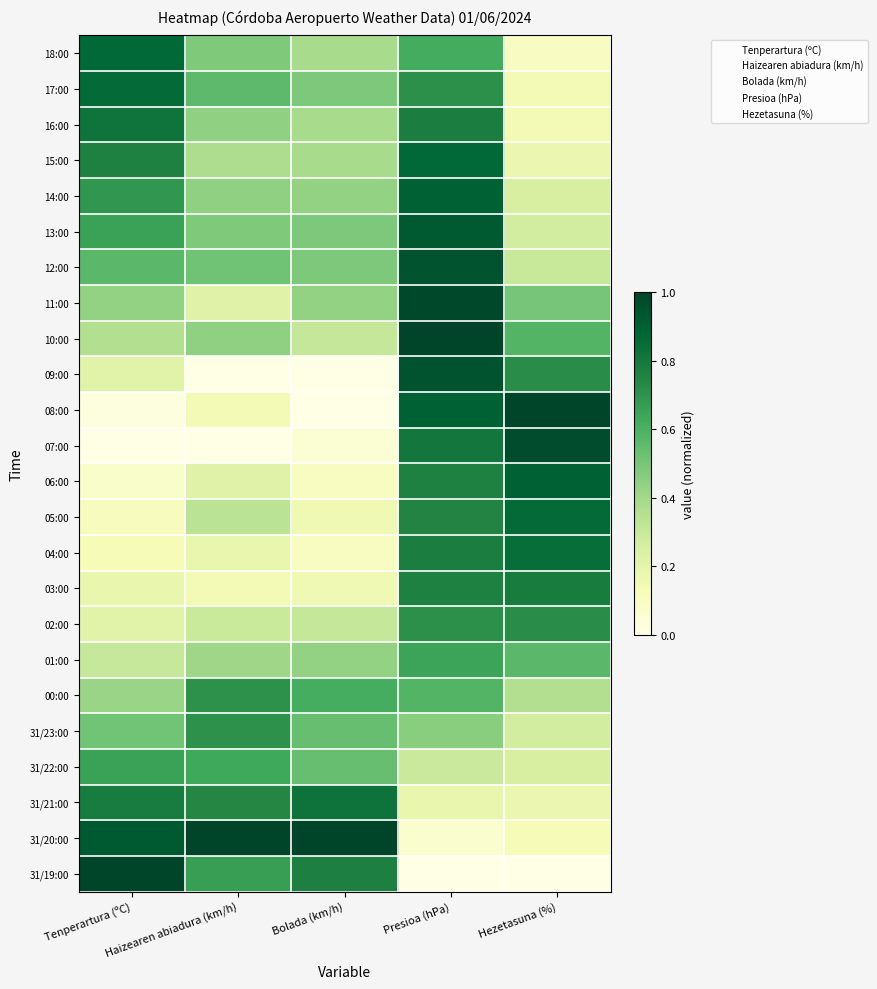

Reading left to right, transcribe all the data shown in this chart.

18:00: Tenperartura (ºC)=0.9	Haizearen abiadura (km/h)=0.5	Bolada (km/h)=0.4	Presioa (hPa)=0.6	Hezetasuna (%)=0.1
17:00: Tenperartura (ºC)=0.9	Haizearen abiadura (km/h)=0.6	Bolada (km/h)=0.5	Presioa (hPa)=0.7	Hezetasuna (%)=0.1
16:00: Tenperartura (ºC)=0.8	Haizearen abiadura (km/h)=0.4	Bolada (km/h)=0.4	Presioa (hPa)=0.8	Hezetasuna (%)=0.1
15:00: Tenperartura (ºC)=0.8	Haizearen abiadura (km/h)=0.4	Bolada (km/h)=0.4	Presioa (hPa)=0.9	Hezetasuna (%)=0.2
14:00: Tenperartura (ºC)=0.7	Haizearen abiadura (km/h)=0.4	Bolada (km/h)=0.4	Presioa (hPa)=0.9	Hezetasuna (%)=0.2
13:00: Tenperartura (ºC)=0.7	Haizearen abiadura (km/h)=0.5	Bolada (km/h)=0.5	Presioa (hPa)=0.9	Hezetasuna (%)=0.3
12:00: Tenperartura (ºC)=0.6	Haizearen abiadura (km/h)=0.5	Bolada (km/h)=0.5	Presioa (hPa)=0.9	Hezetasuna (%)=0.3
11:00: Tenperartura (ºC)=0.4	Haizearen abiadura (km/h)=0.2	Bolada (km/h)=0.4	Presioa (hPa)=1.0	Hezetasuna (%)=0.5
10:00: Tenperartura (ºC)=0.4	Haizearen abiadura (km/h)=0.4	Bolada (km/h)=0.3	Presioa (hPa)=1.0	Hezetasuna (%)=0.6
09:00: Tenperartura (ºC)=0.2	Haizearen abiadura (km/h)=0.0	Bolada (km/h)=0.0	Presioa (hPa)=0.9	Hezetasuna (%)=0.7
08:00: Tenperartura (ºC)=0.0	Haizearen abiadura (km/h)=0.1	Bolada (km/h)=0.0	Presioa (hPa)=0.9	Hezetasuna (%)=1.0
07:00: Tenperartura (ºC)=0.0	Haizearen abiadura (km/h)=0.0	Bolada (km/h)=0.1	Presioa (hPa)=0.8	Hezetasuna (%)=1.0
06:00: Tenperartura (ºC)=0.1	Haizearen abiadura (km/h)=0.2	Bolada (km/h)=0.1	Presioa (hPa)=0.8	Hezetasuna (%)=0.9
05:00: Tenperartura (ºC)=0.1	Haizearen abiadura (km/h)=0.3	Bolada (km/h)=0.2	Presioa (hPa)=0.8	Hezetasuna (%)=0.9
04:00: Tenperartura (ºC)=0.1	Haizearen abiadura (km/h)=0.2	Bolada (km/h)=0.1	Presioa (hPa)=0.8	Hezetasuna (%)=0.8
03:00: Tenperartura (ºC)=0.2	Haizearen abiadura (km/h)=0.1	Bolada (km/h)=0.2	Presioa (hPa)=0.8	Hezetasuna (%)=0.8
02:00: Tenperartura (ºC)=0.2	Haizearen abiadura (km/h)=0.3	Bolada (km/h)=0.3	Presioa (hPa)=0.7	Hezetasuna (%)=0.7
01:00: Tenperartura (ºC)=0.3	Haizearen abiadura (km/h)=0.4	Bolada (km/h)=0.4	Presioa (hPa)=0.6	Hezetasuna (%)=0.6
00:00: Tenperartura (ºC)=0.4	Haizearen abiadura (km/h)=0.7	Bolada (km/h)=0.6	Presioa (hPa)=0.6	Hezetasuna (%)=0.4
31/23:00: Tenperartura (ºC)=0.5	Haizearen abiadura (km/h)=0.7	Bolada (km/h)=0.5	Presioa (hPa)=0.5	Hezetasuna (%)=0.3
31/22:00: Tenperartura (ºC)=0.7	Haizearen abiadura (km/h)=0.6	Bolada (km/h)=0.5	Presioa (hPa)=0.3	Hezetasuna (%)=0.2
31/21:00: Tenperartura (ºC)=0.8	Haizearen abiadura (km/h)=0.7	Bolada (km/h)=0.8	Presioa (hPa)=0.2	Hezetasuna (%)=0.2
31/20:00: Tenperartura (ºC)=0.9	Haizearen abiadura (km/h)=1.0	Bolada (km/h)=1.0	Presioa (hPa)=0.1	Hezetasuna (%)=0.1
31/19:00: Tenperartura (ºC)=1.0	Haizearen abiadura (km/h)=0.7	Bolada (km/h)=0.8	Presioa (hPa)=0.0	Hezetasuna (%)=0.0